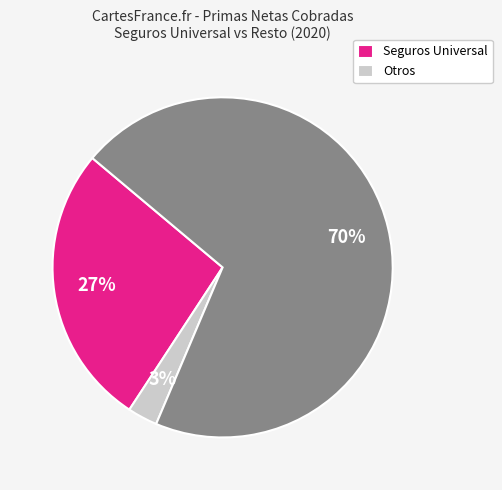

To the nearest percent, what is the difference between the largest and smallest slice percentages?

67%